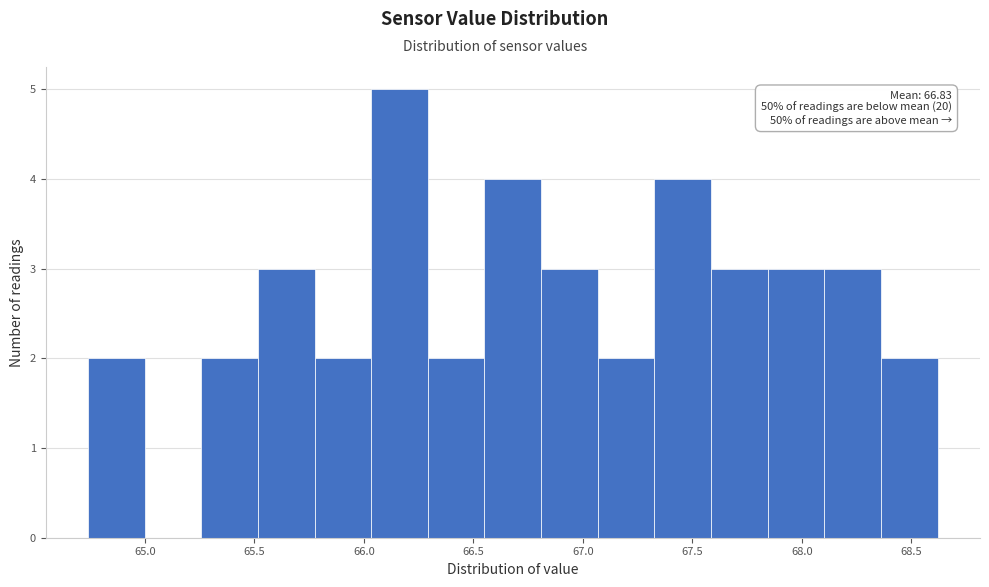

Over which range of the x-axis is the bar tallest?

66.05 to 66.30